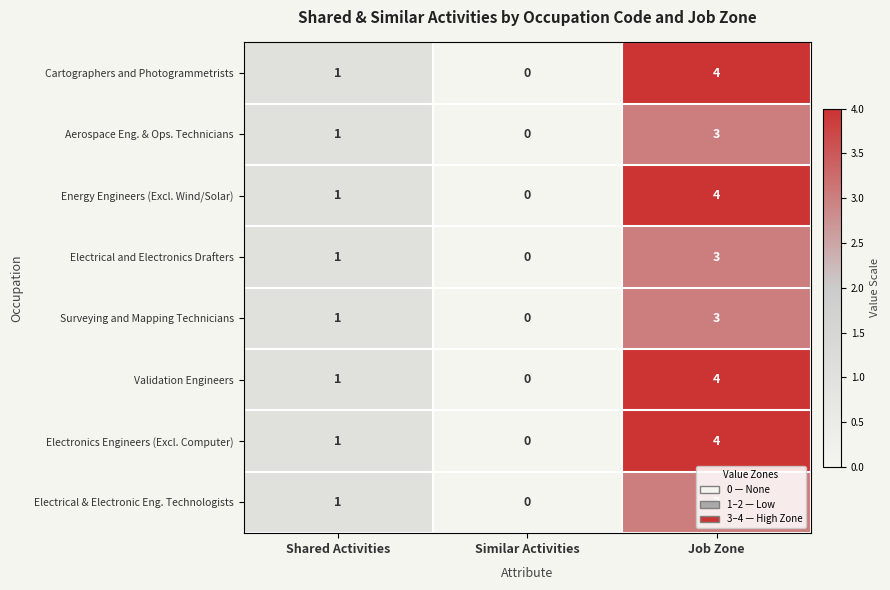

List the labels in order of Surveying and Mapping Technicians value, largest first.

Job Zone, Shared Activities, Similar Activities